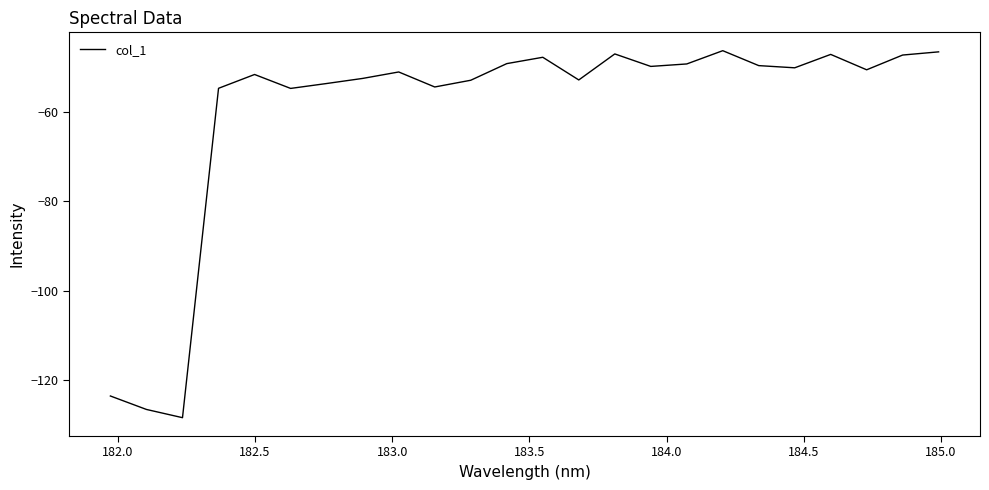

What is the difference between the maximum and minimum values?

82.2